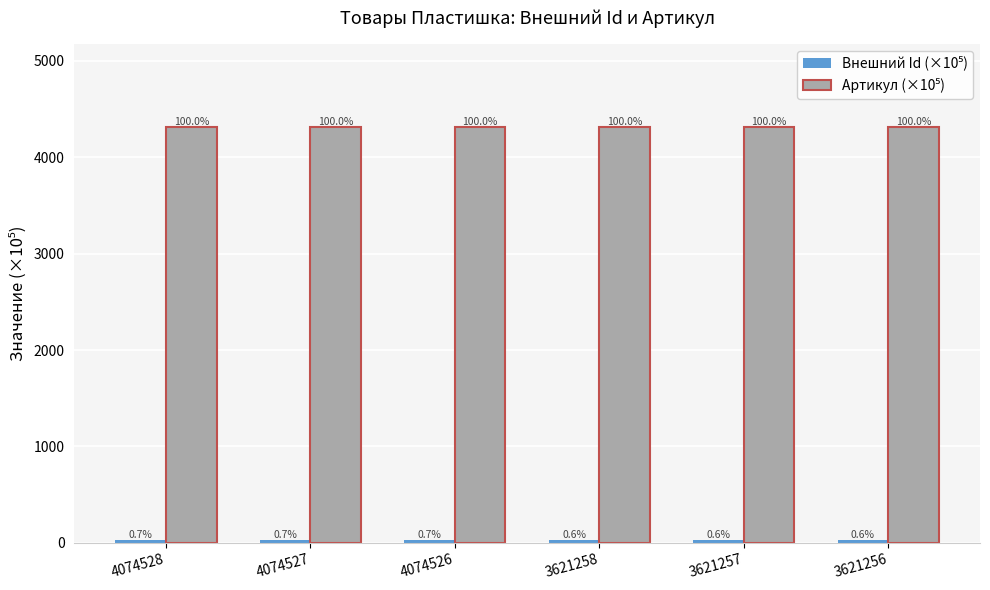

What is the sum of all Внешний Id (×10⁵) values?

169.9